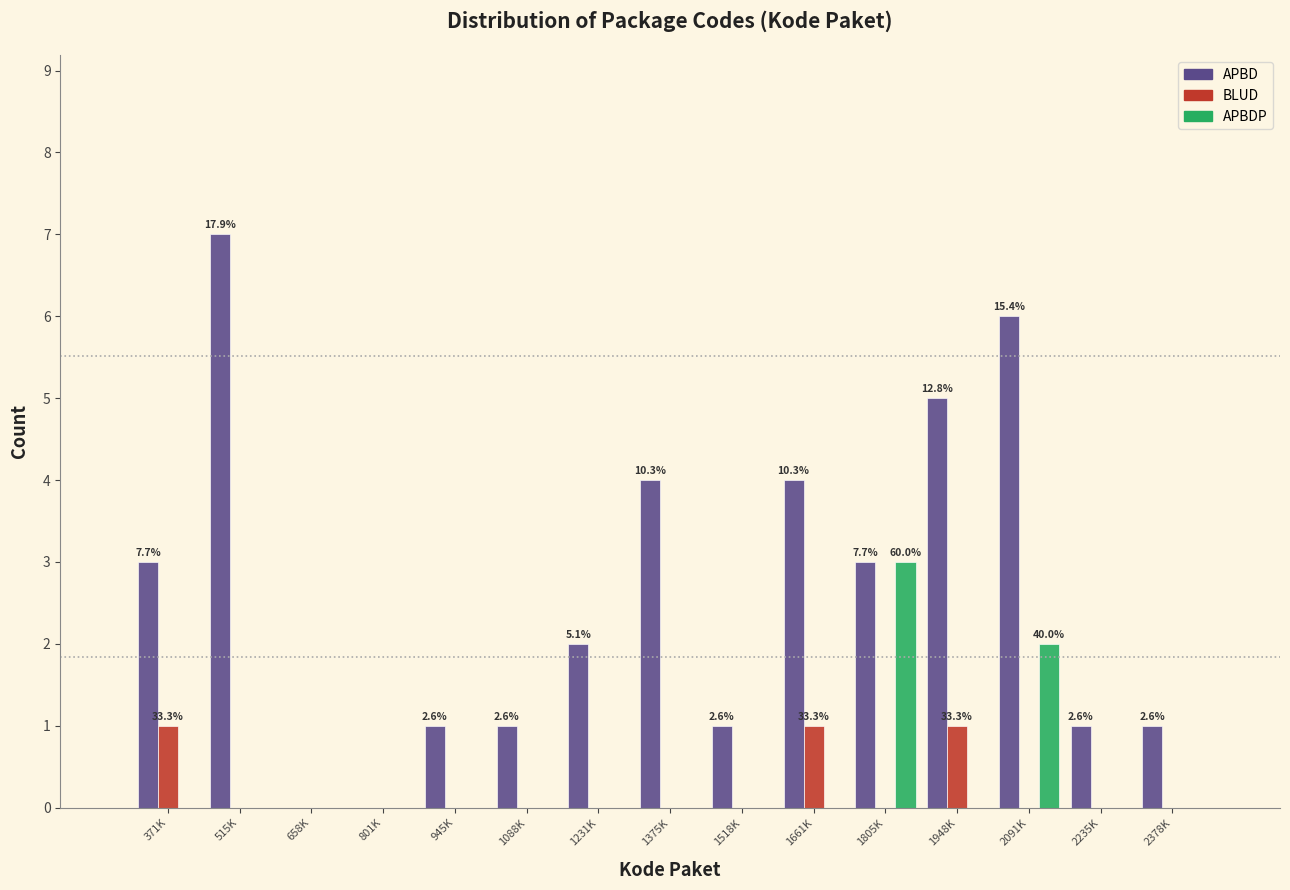

The value of APBD at 371K is 3. True or false?

True